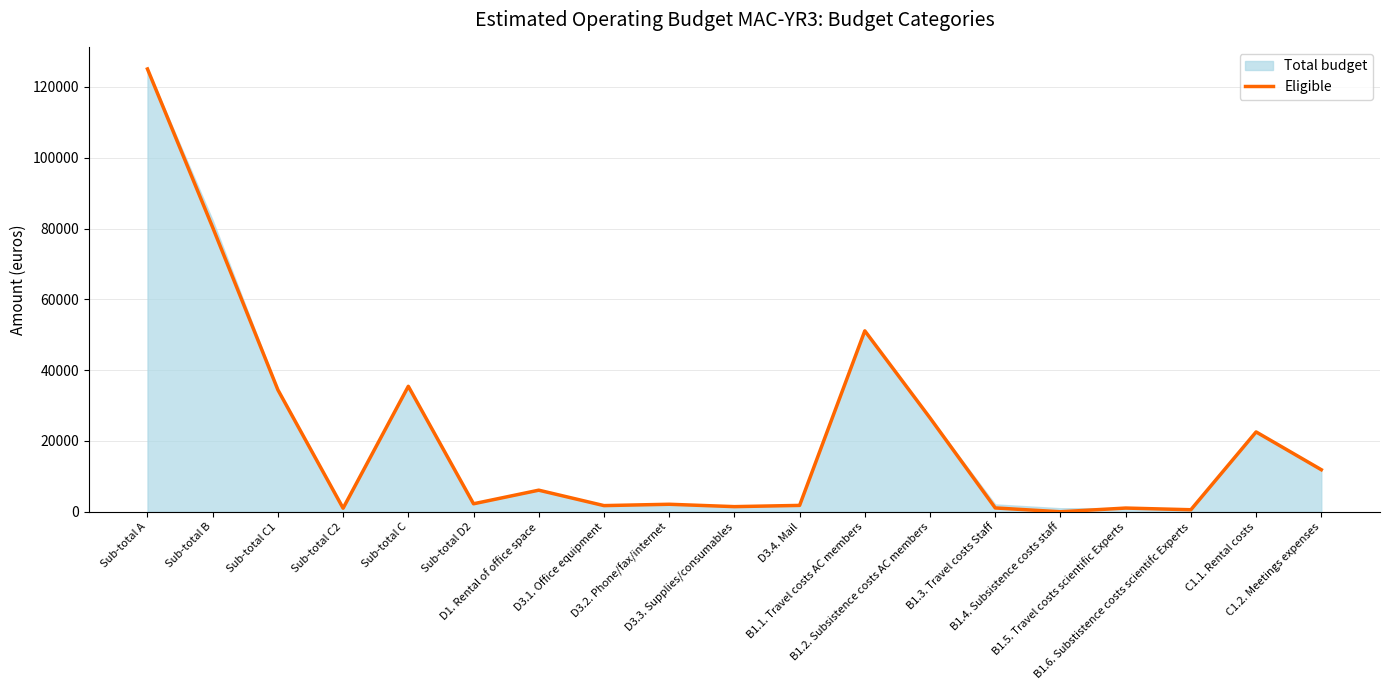

How many interior local peaks (higher than both neighbors) does the data have?

6